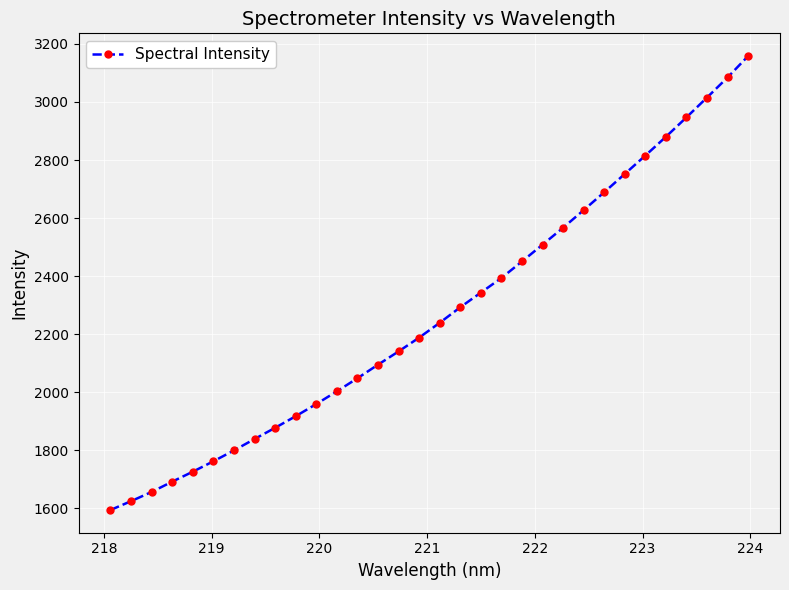

Reading left to right, list all the values displayed in this chart.

1594.2	1624.7	1656.5	1691.9	1726.2	1762.1	1799.6	1838.9	1877.5	1917.5	1959.4	2003.2	2048.3	2095.0	2140.7	2188.3	2239.4	2292.9	2343.4	2393.8	2450.8	2508.6	2567.0	2627.7	2689.2	2752.2	2815.6	2880.2	2947.2	3015.4	3084.6	3158.3